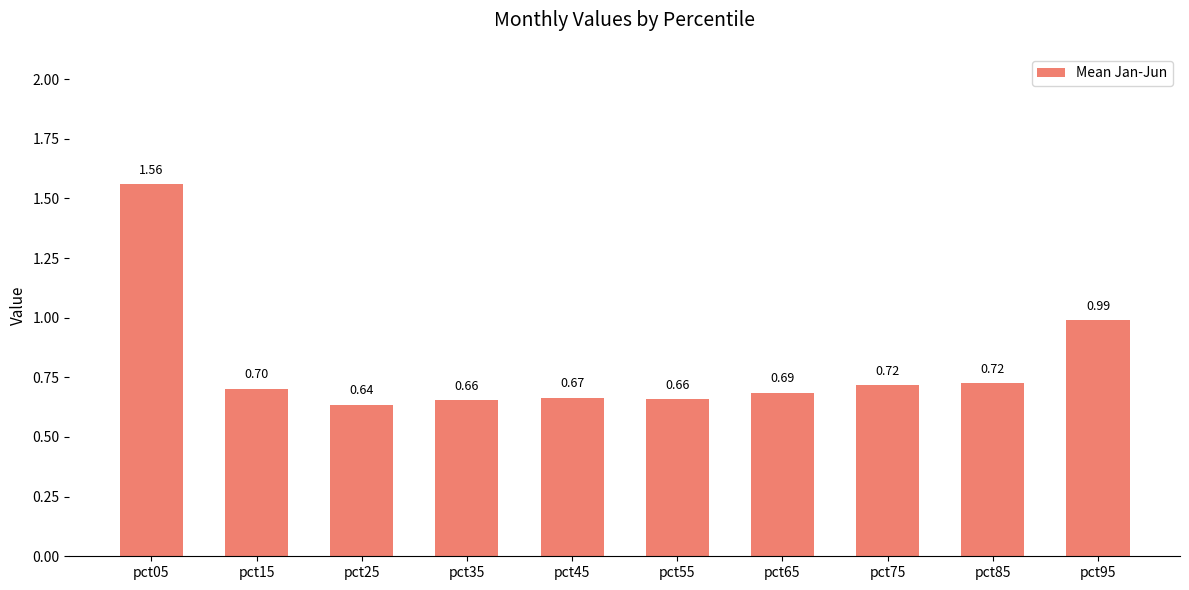

At which category does the chart reach its peak across all series?

pct05